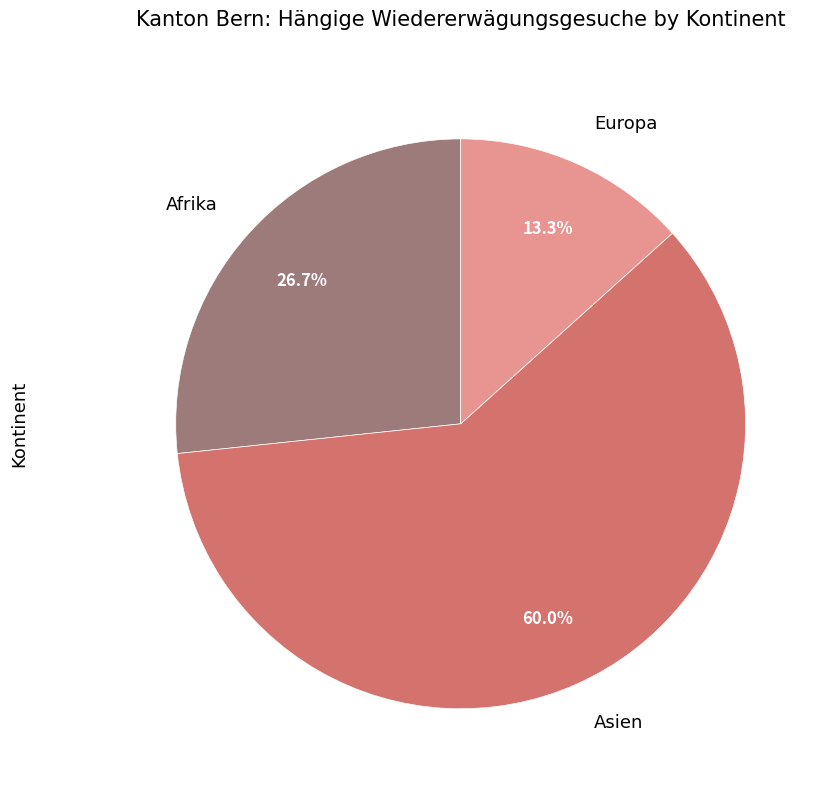

Does any single category account for the majority?

Yes